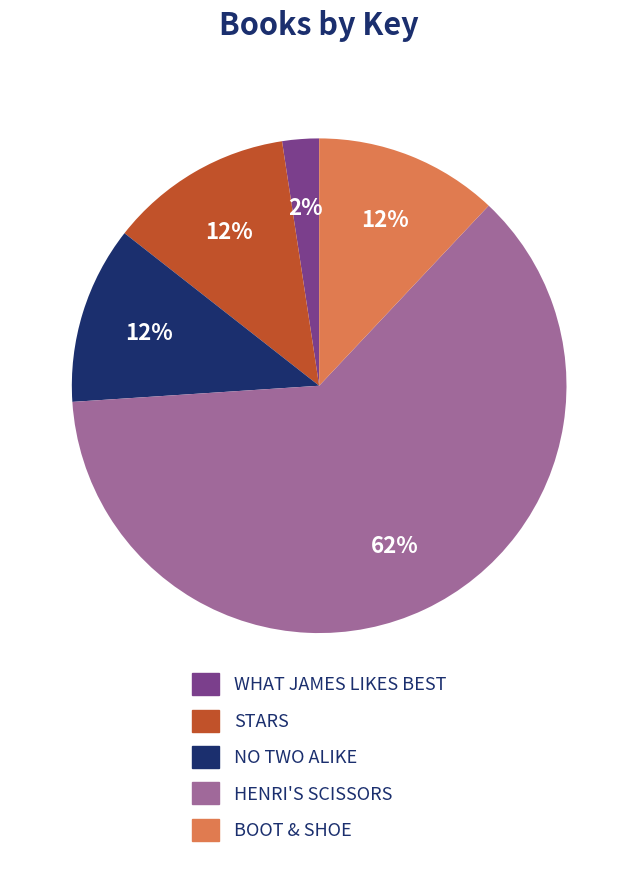

Is there a majority slice in this chart?

Yes